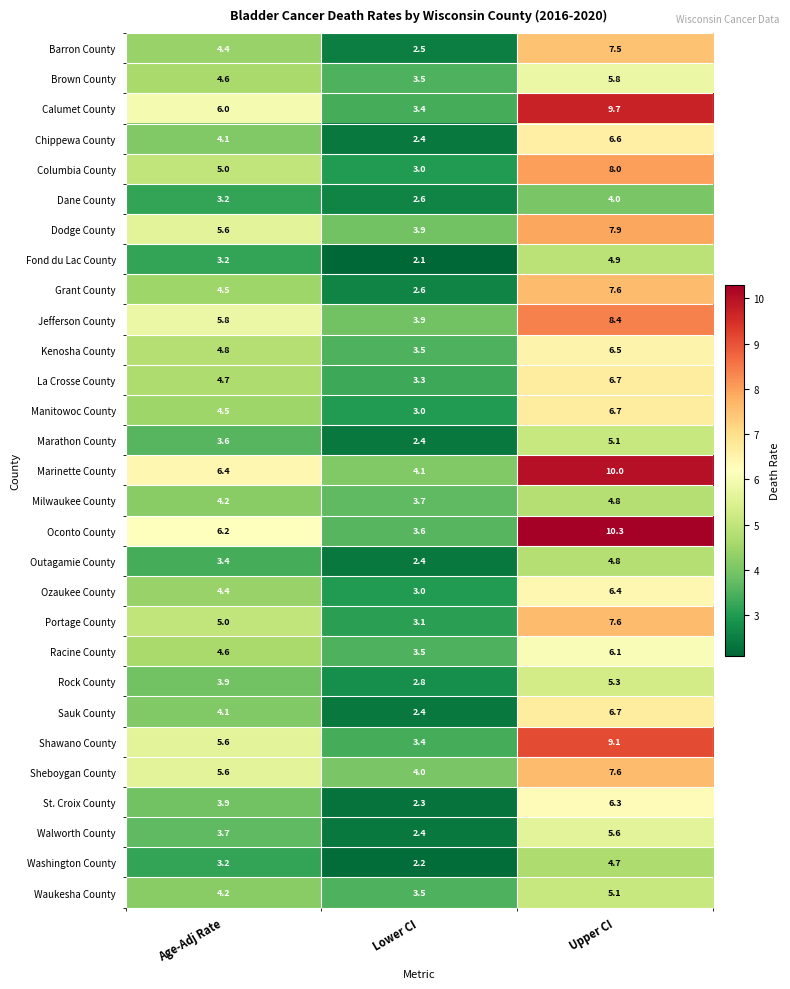

How many distinct data groups are displayed?

29